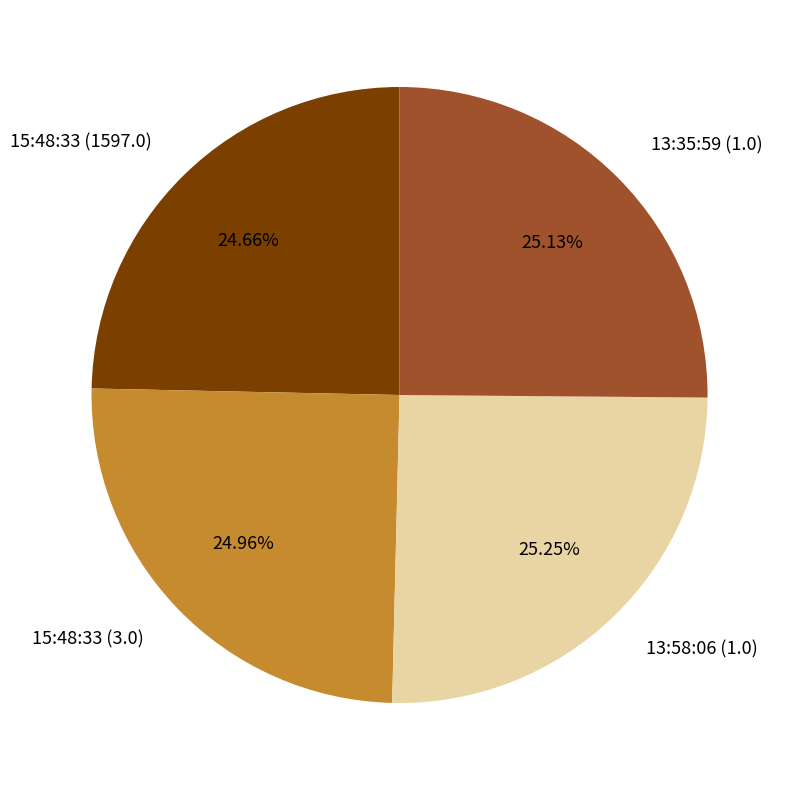

Is 13:58:06 (1.0) the majority of the pie?

No